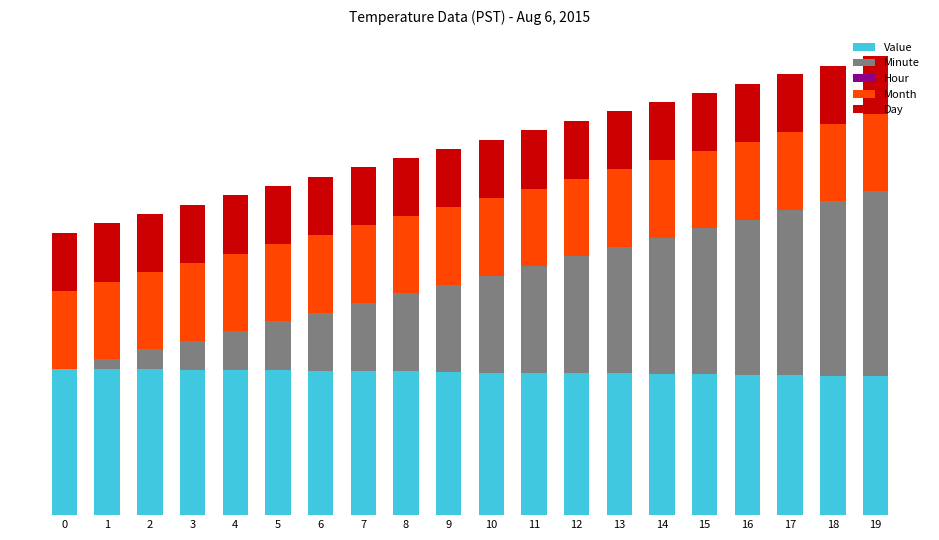

Are the bars grouped side by side (vs. stacked)?

No